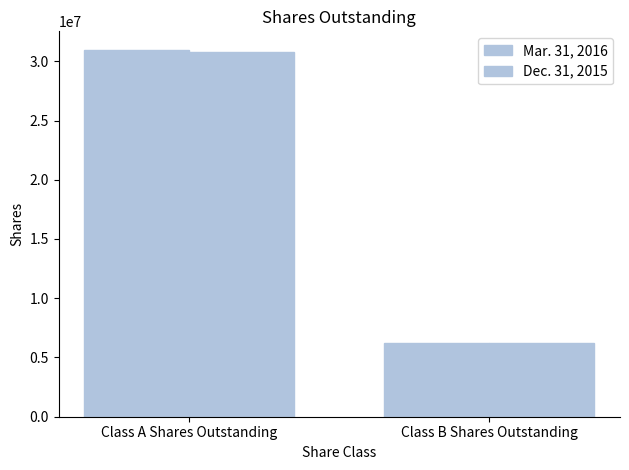

The value of Dec. 31, 2015 at Class A Shares Outstanding is 30772572. True or false?

True